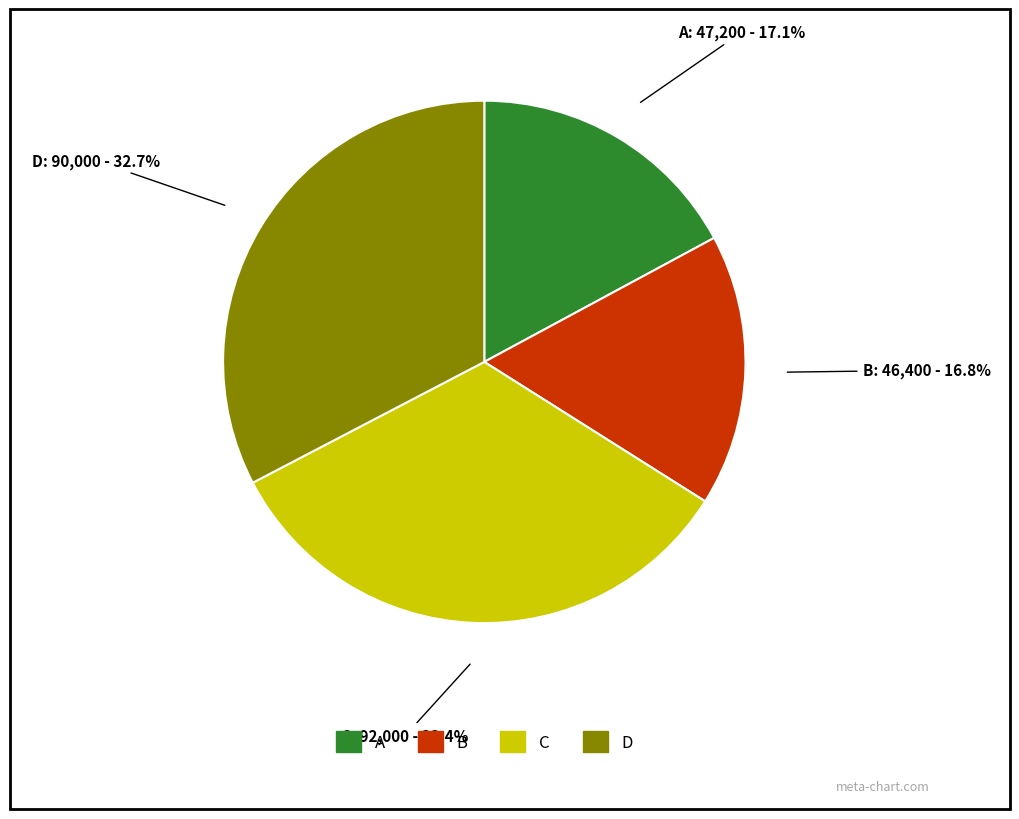

Which has a higher value, B or D?

D